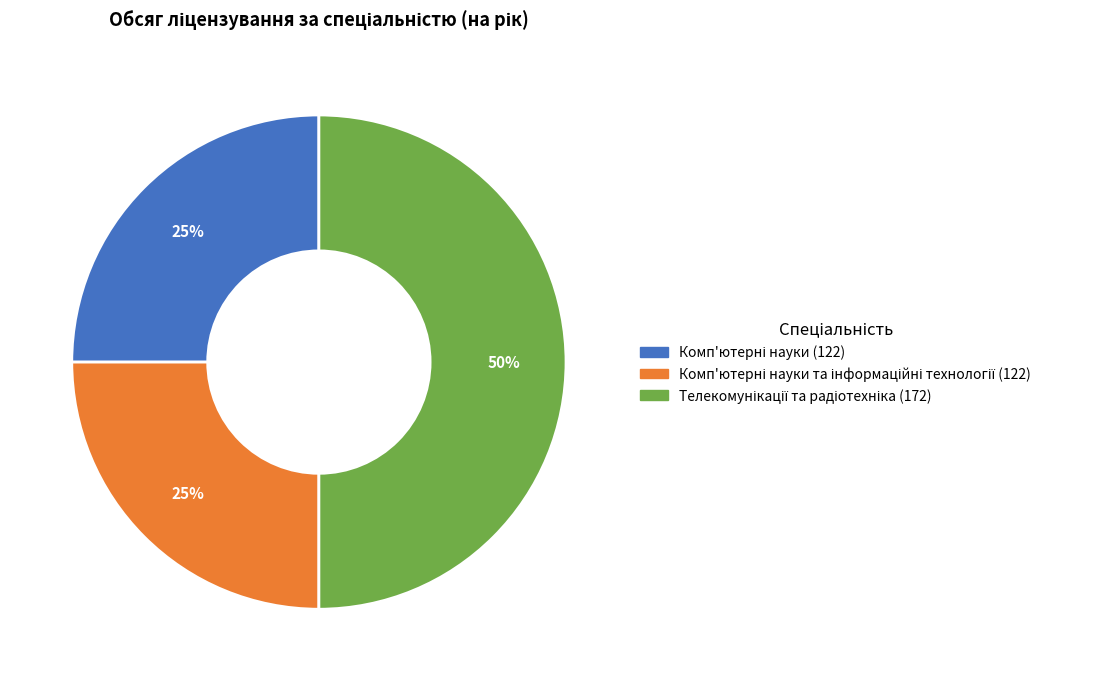

To the nearest percent, what is the average slice percentage?

33%